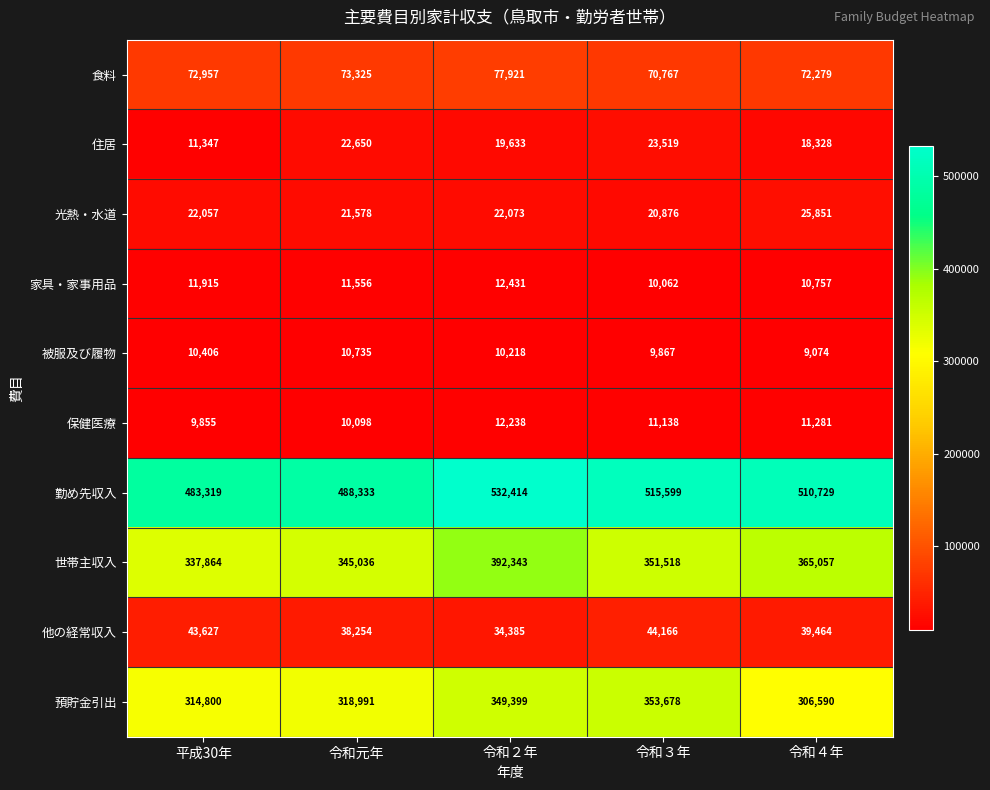

What is the difference between the maximum and minimum values in the 他の経常収入 series?

9781